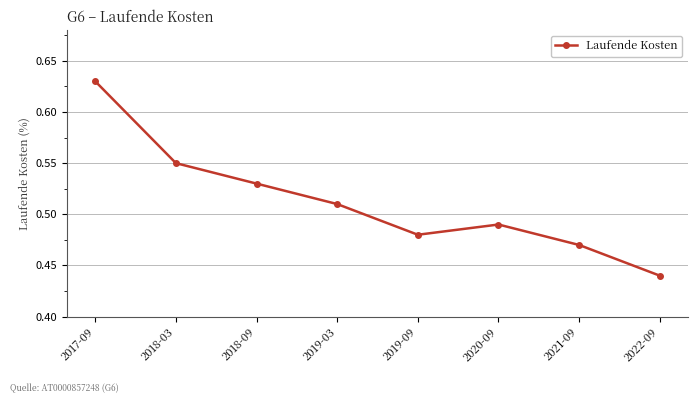

What is the sum of all values?

4.1